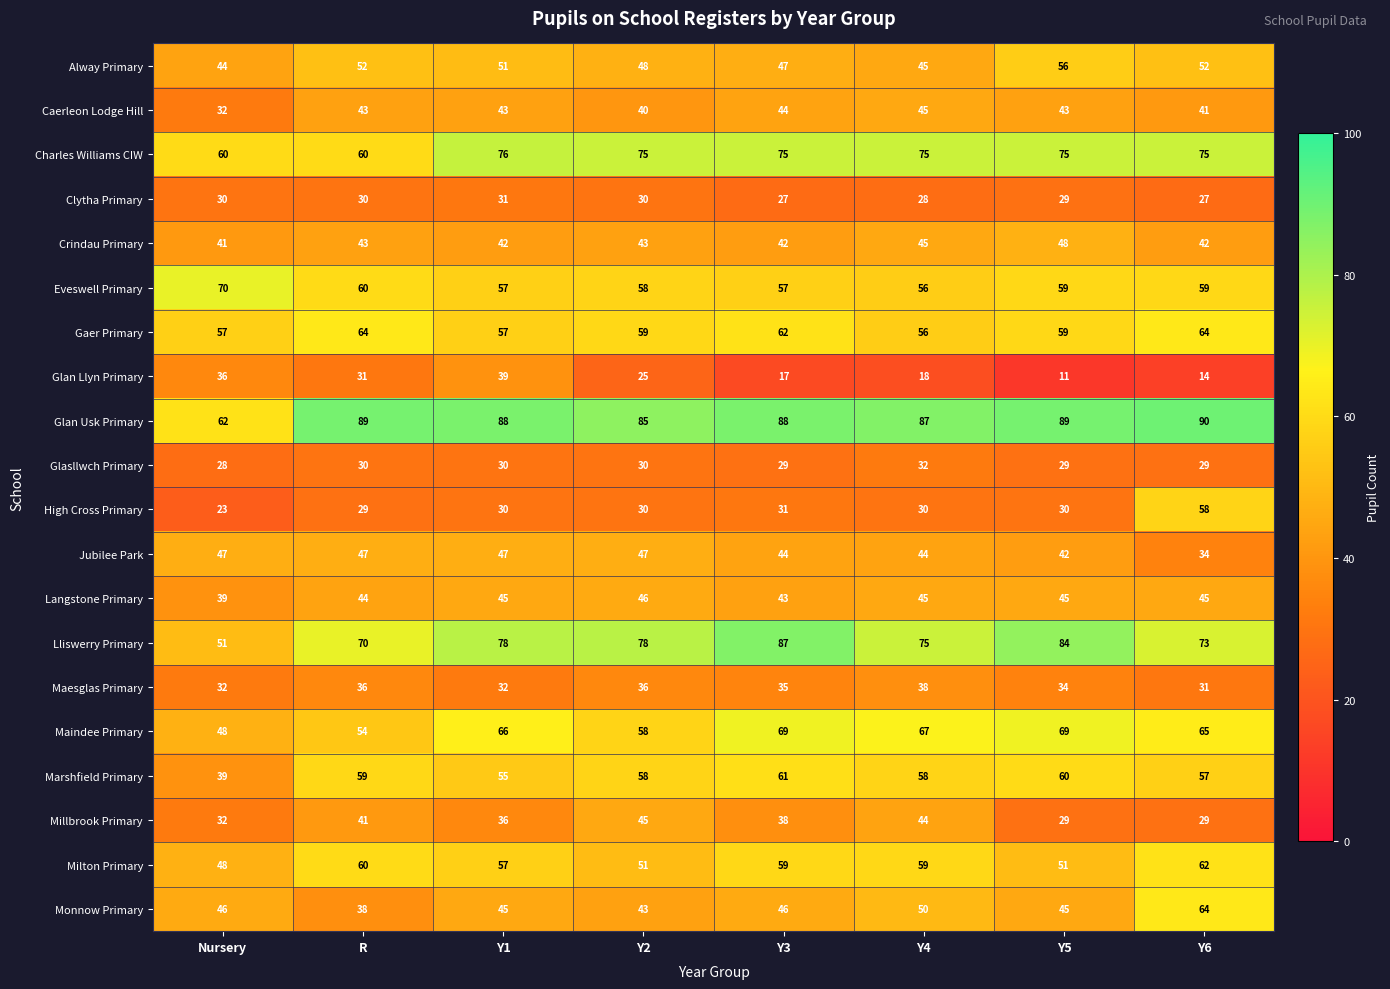

What is the spread (max minus min) of values at Y5?

78